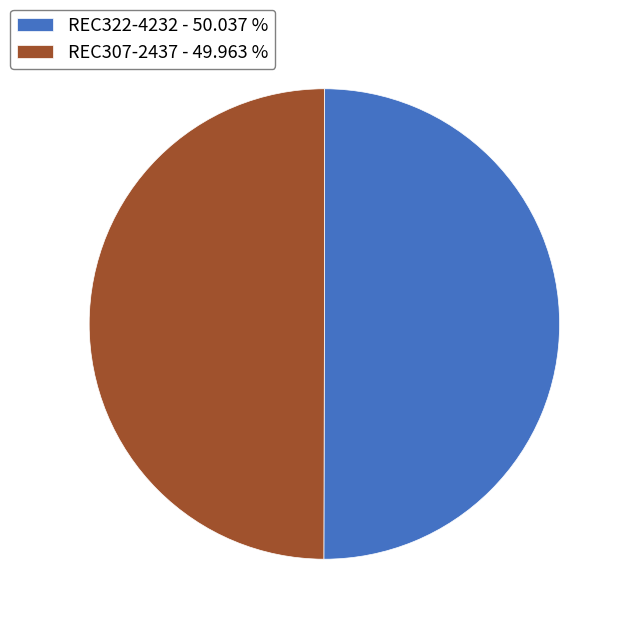

True or false: REC322-4232 accounts for 37% of the total.

False